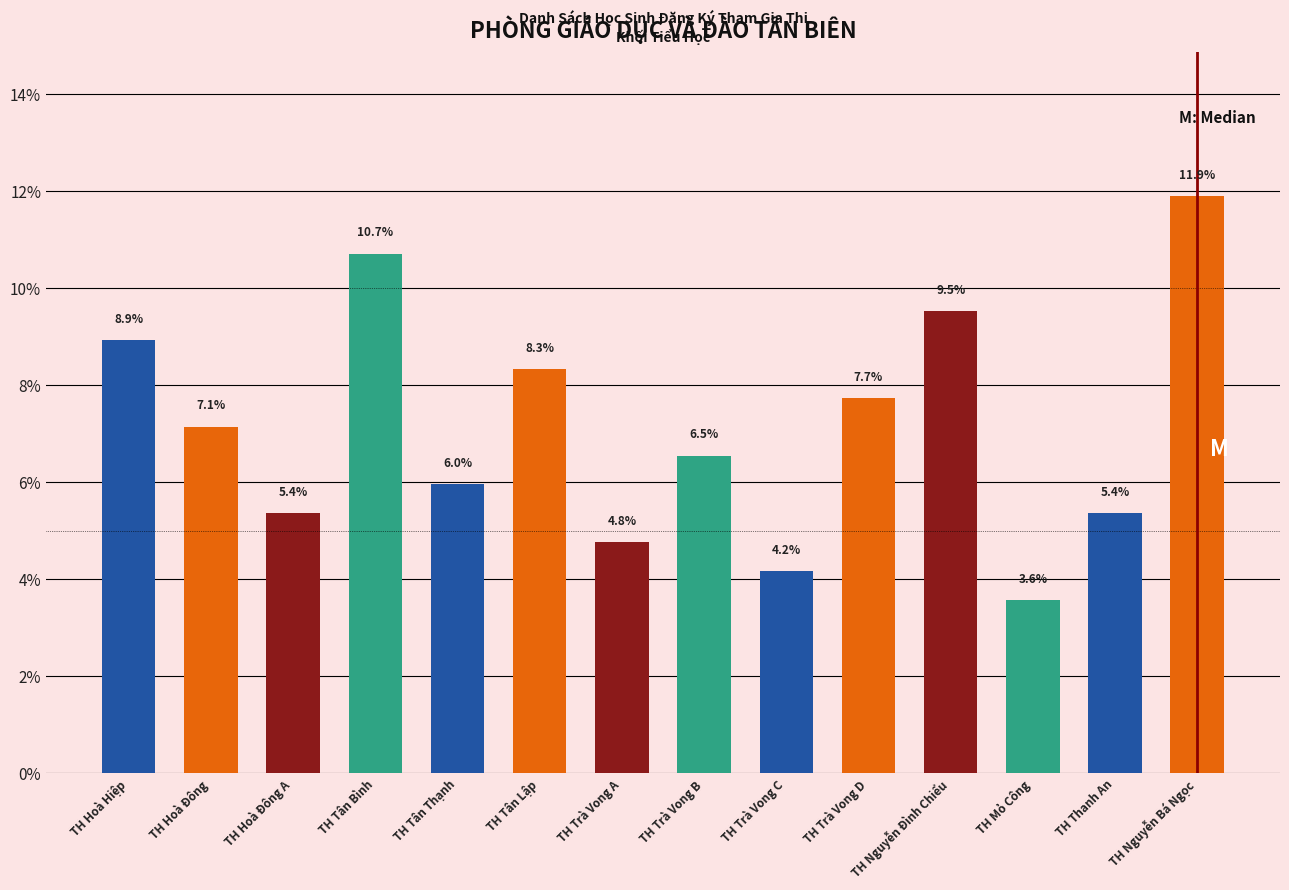

The value at TH Trà Vong C is 4.2. True or false?

True